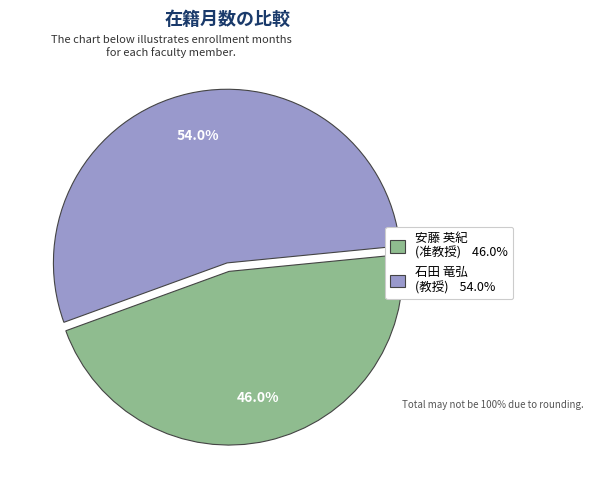

Does 石田 竜弘 (教授) represent more than half of the total?

Yes